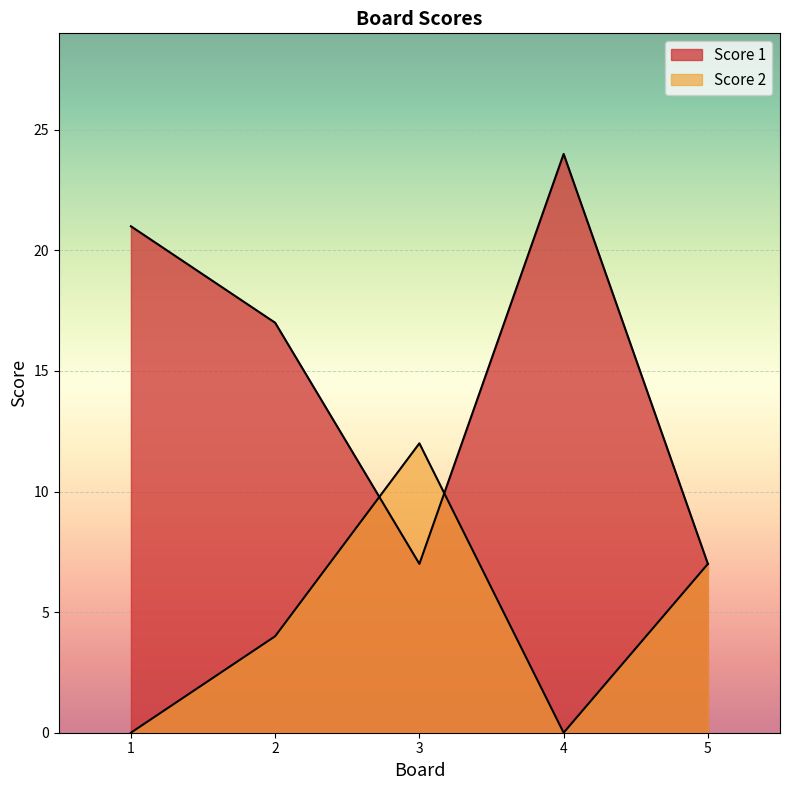

Which label corresponds to the largest value in the chart?

4